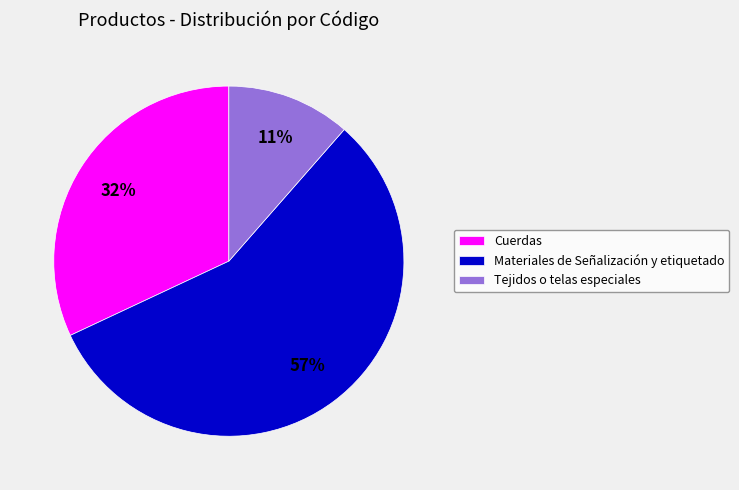

To the nearest percent, what is the average slice percentage?

33%